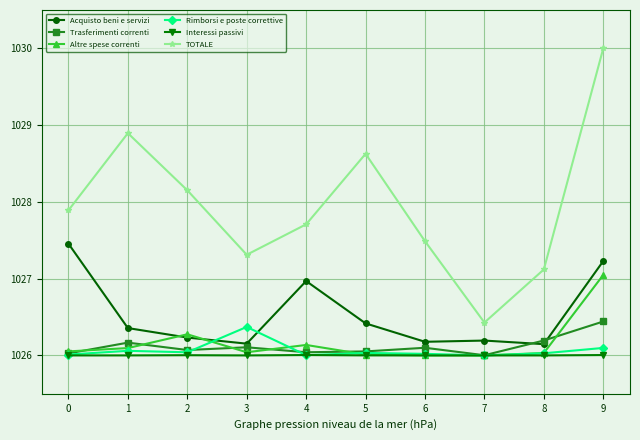

True or false: Interessi passivi and Acquisto beni e servizi intersect in this chart.

False